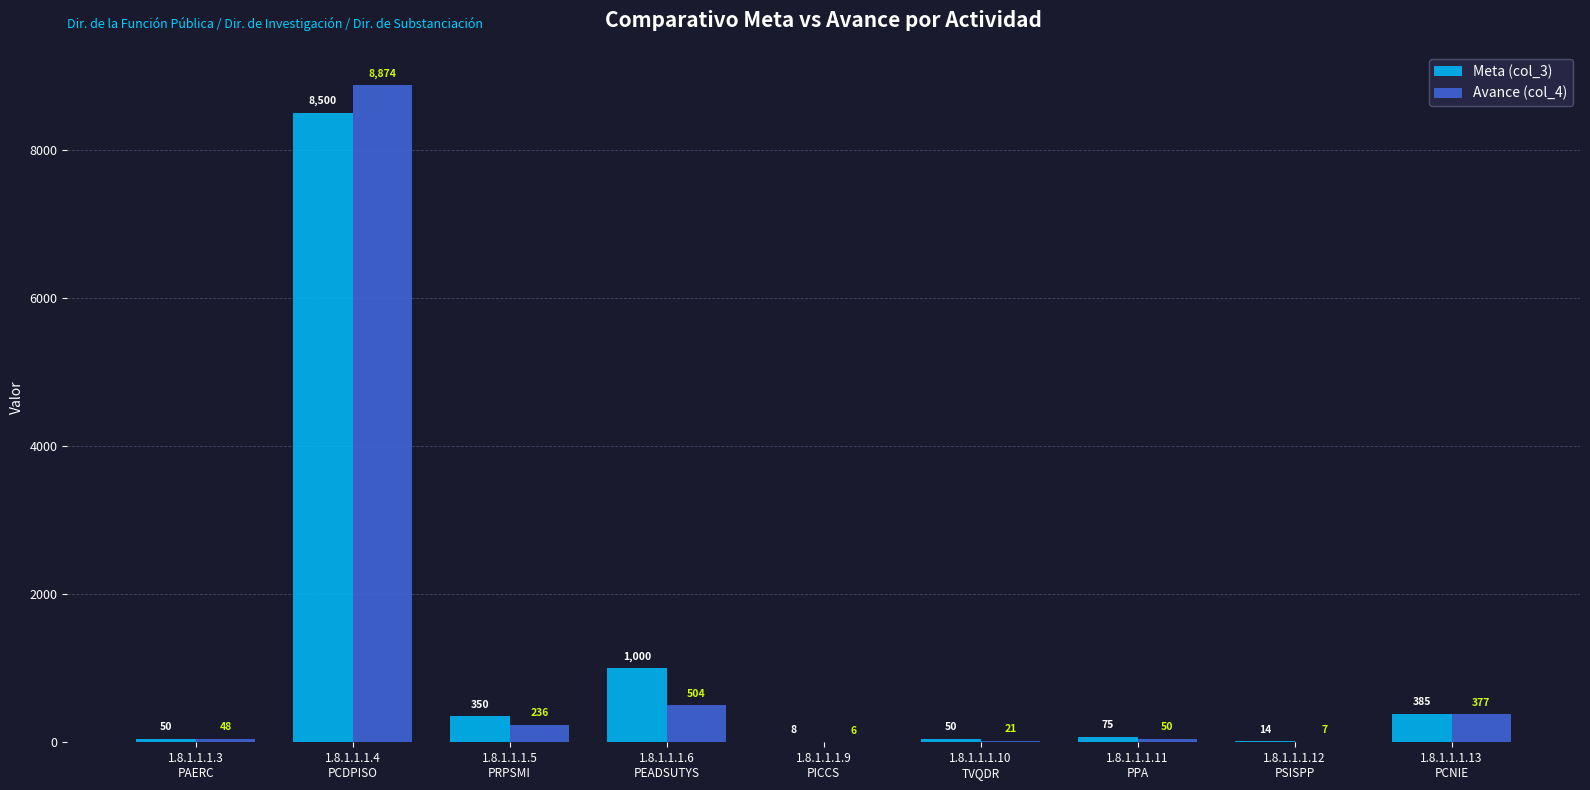

Which series has the largest total across all categories?

Meta (col_3)